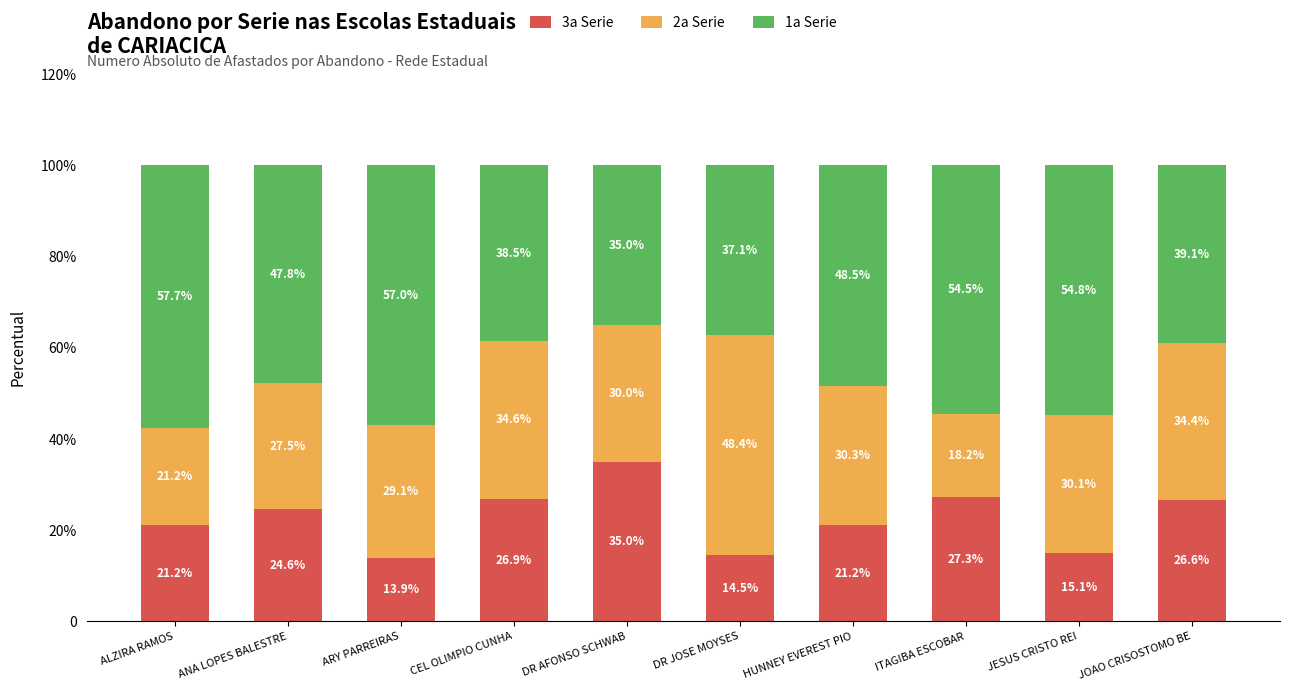

At how many categories does at least one series exceed 30?

10